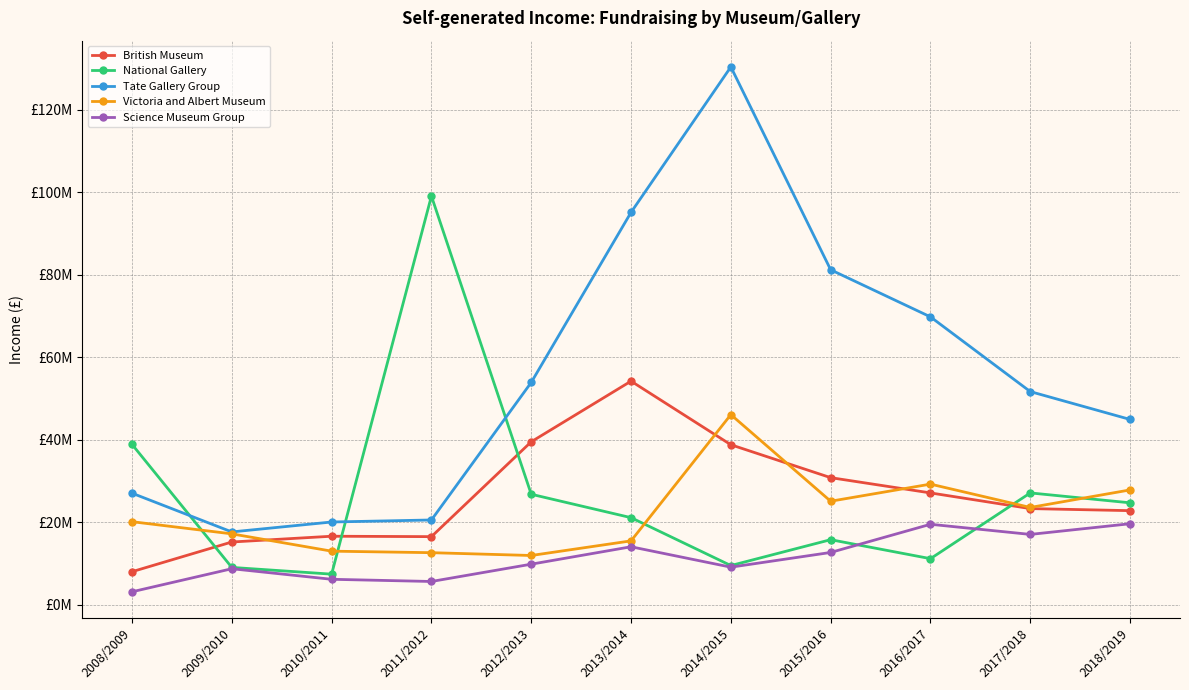

What is the value of the Victoria and Albert Museum point at the 7th from the left?

46077000